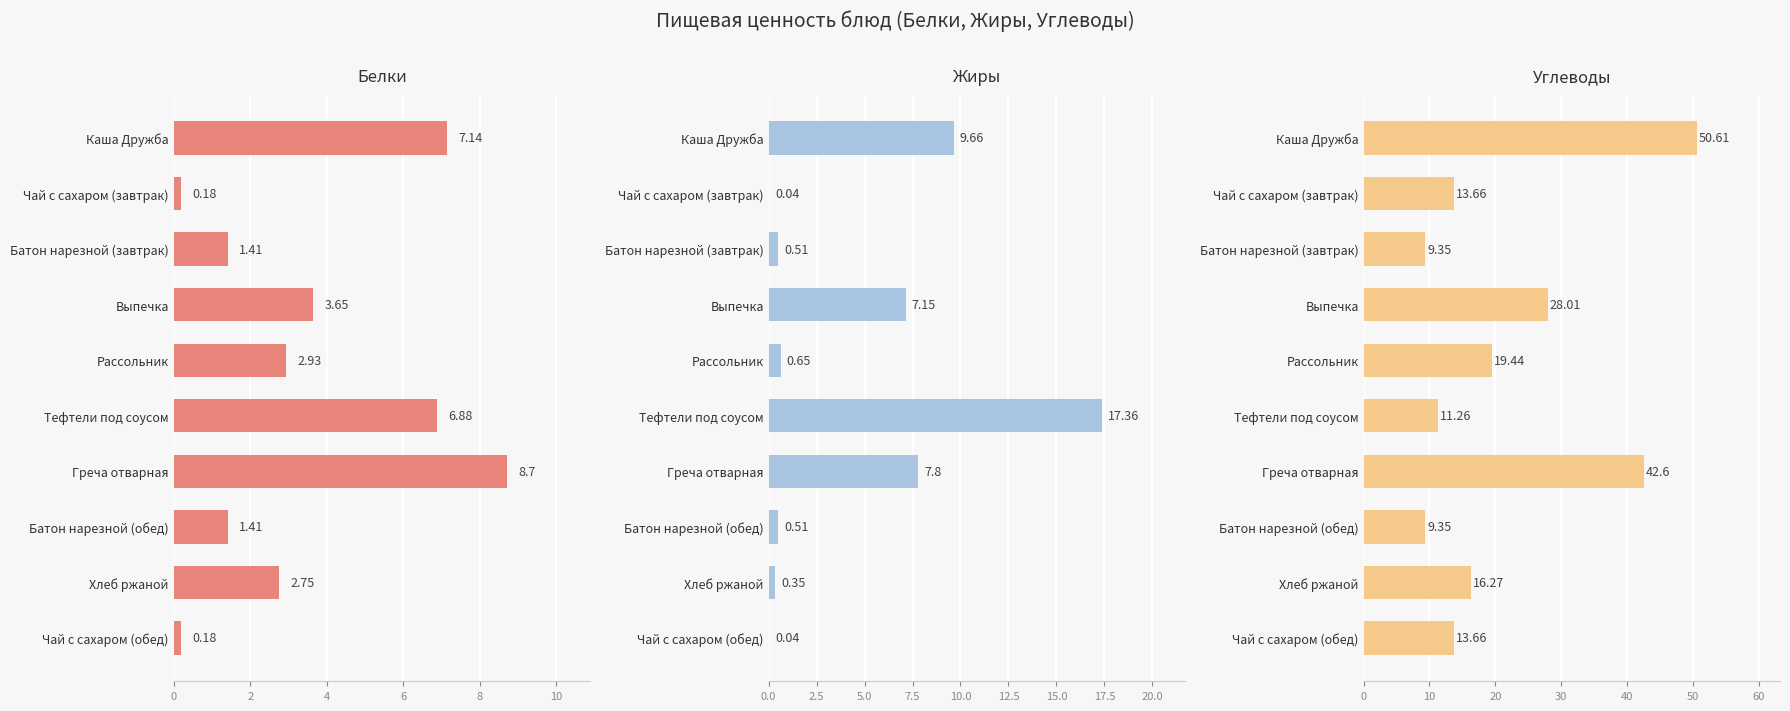

Reading left to right, what are all the values shown in this chart?

Белки: 7.1	0.2	1.4	3.6	2.9	6.9	8.7	1.4	2.8	0.2
Жиры: 9.7	0.0	0.5	7.2	0.7	17.4	7.8	0.5	0.3	0.0
Углеводы: 50.6	13.7	9.3	28.0	19.4	11.3	42.6	9.3	16.3	13.7